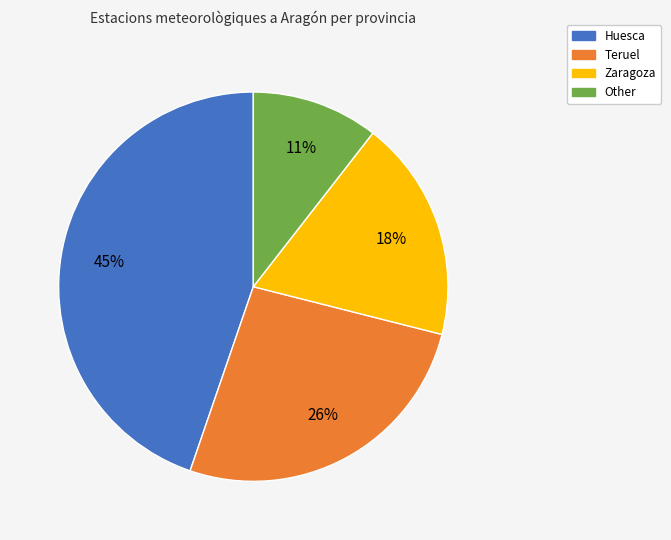

To the nearest percent, what portion does Huesca represent?

45%